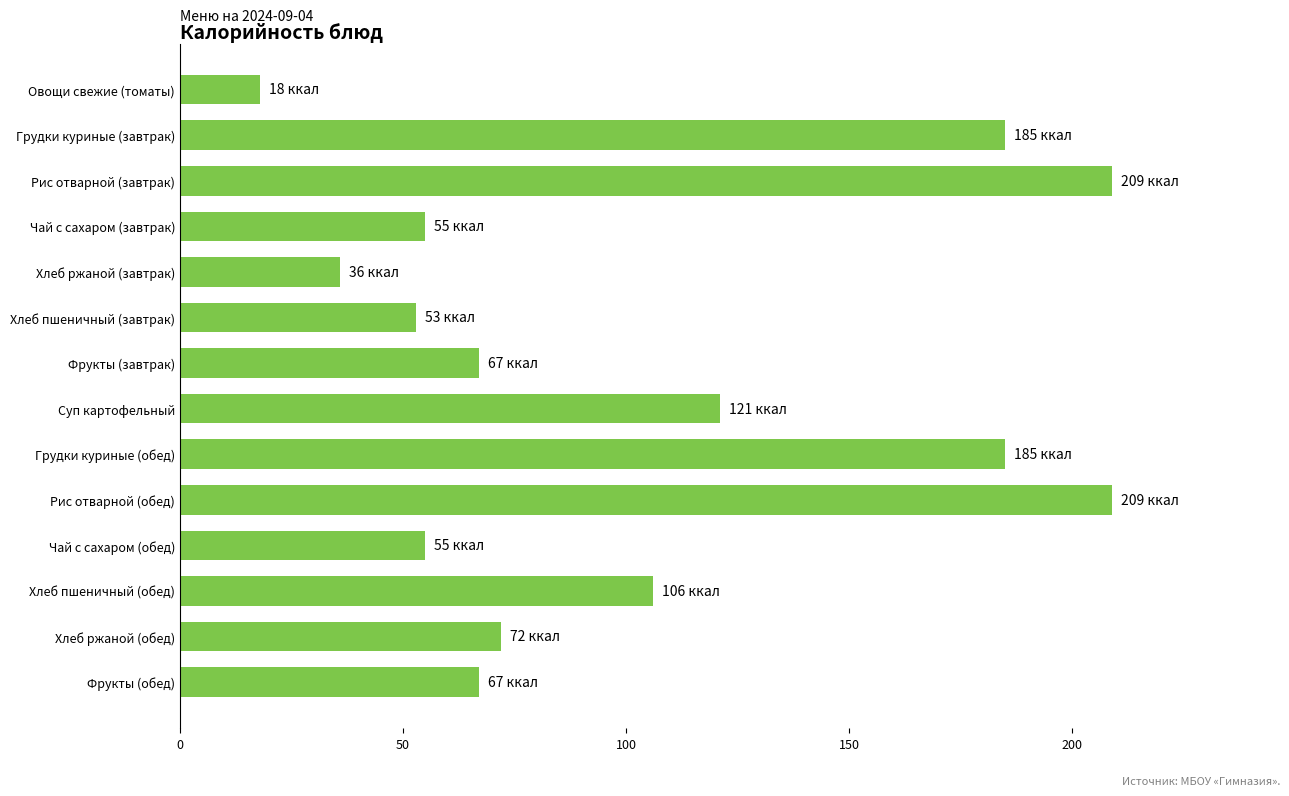

What is the label of the 1st bar from the top?

Овощи свежие (томаты)